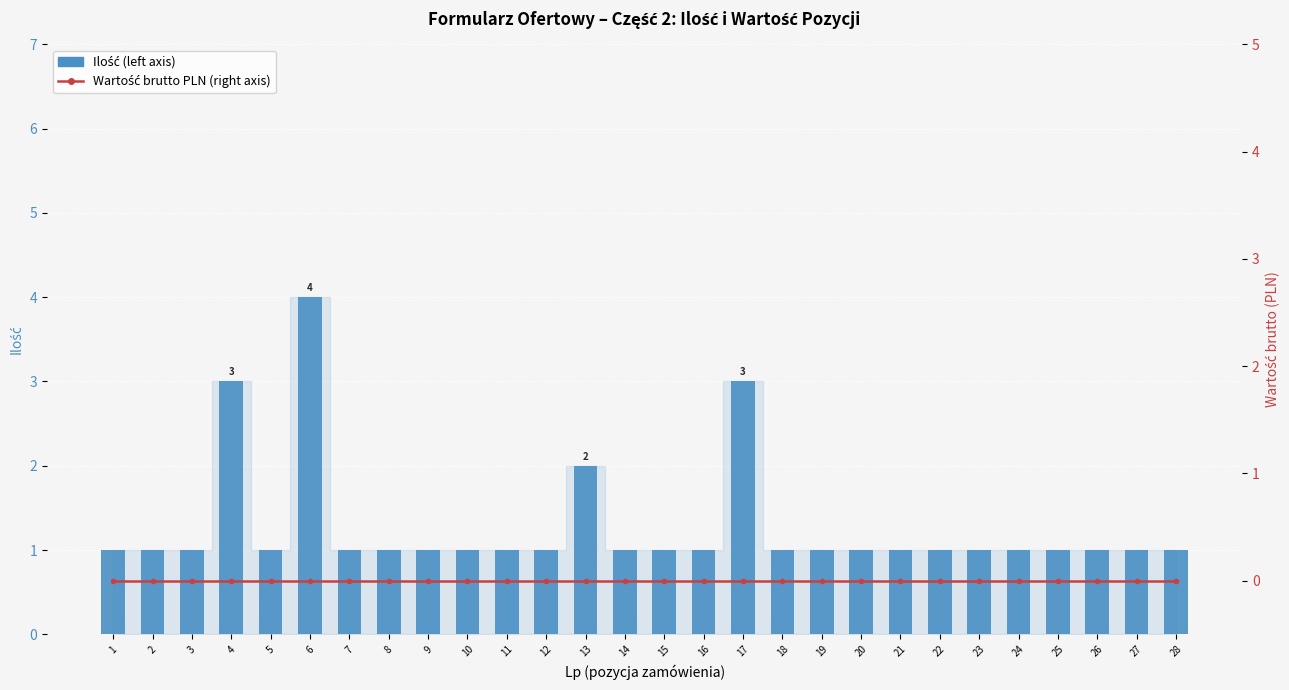

Count the Ilość (left axis) values in the range 1 to 2.

25